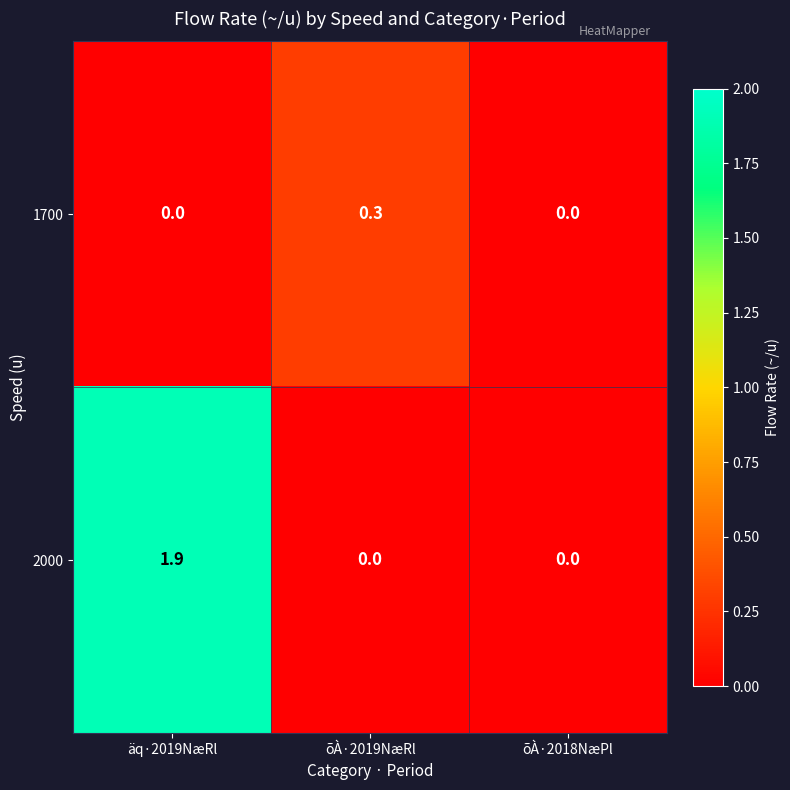

What is the maximum value shown in the chart?

1.9